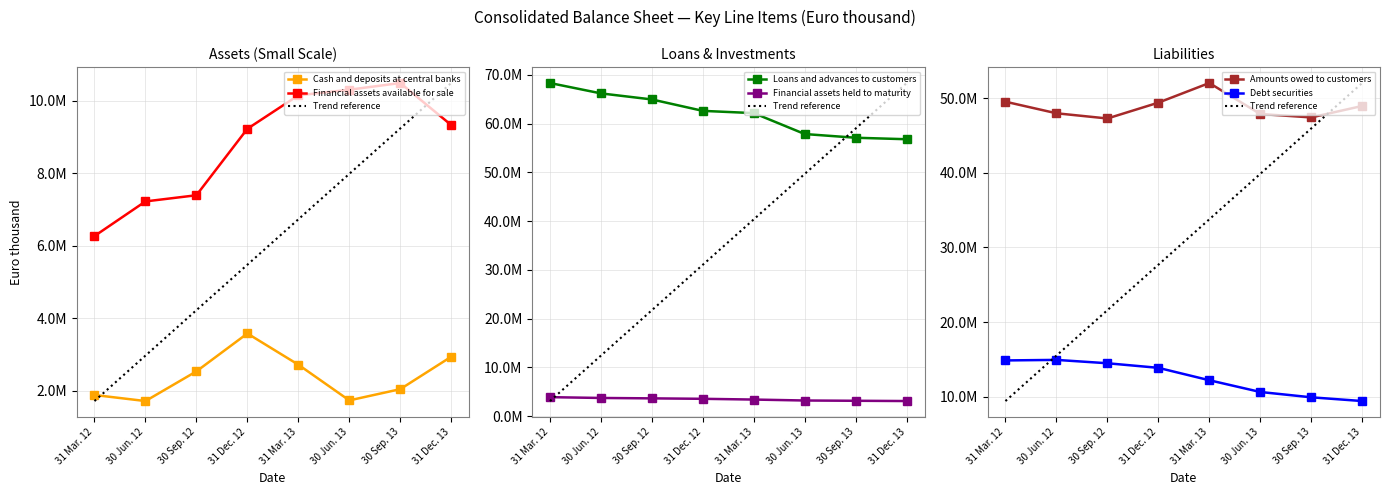

True or false: Loans and advances to customers has more than 1 points higher than both neighbors.

False